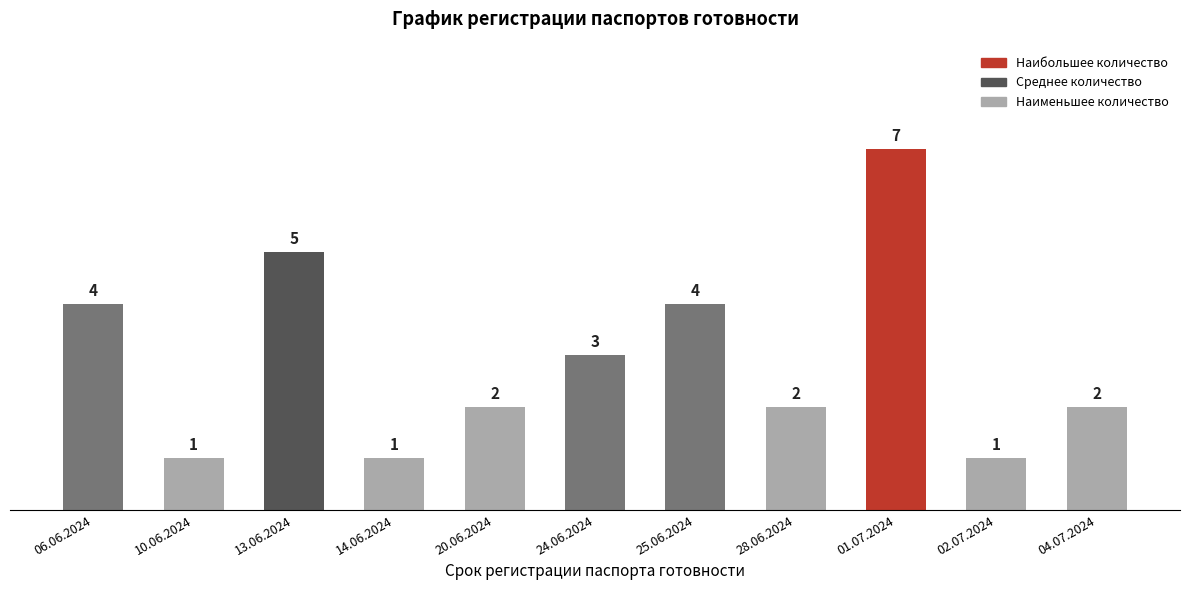

What is the ratio of the value at 28.06.2024 to the value at 10.06.2024?

2.0